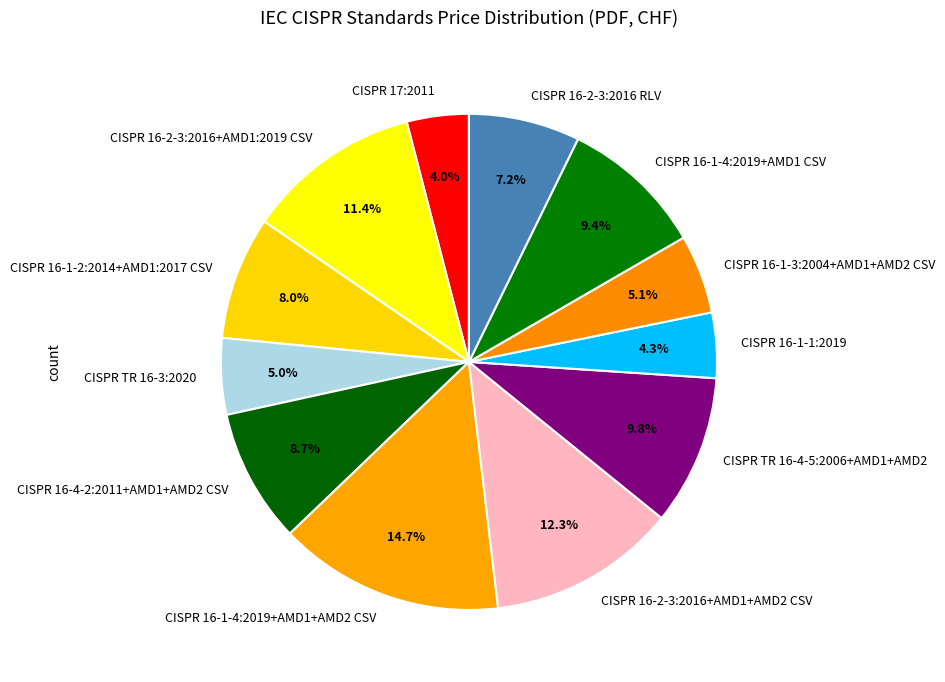

Approximately how many times larger is the value at CISPR 16-2-3:2016 RLV compared to CISPR 17:2011?

1.8